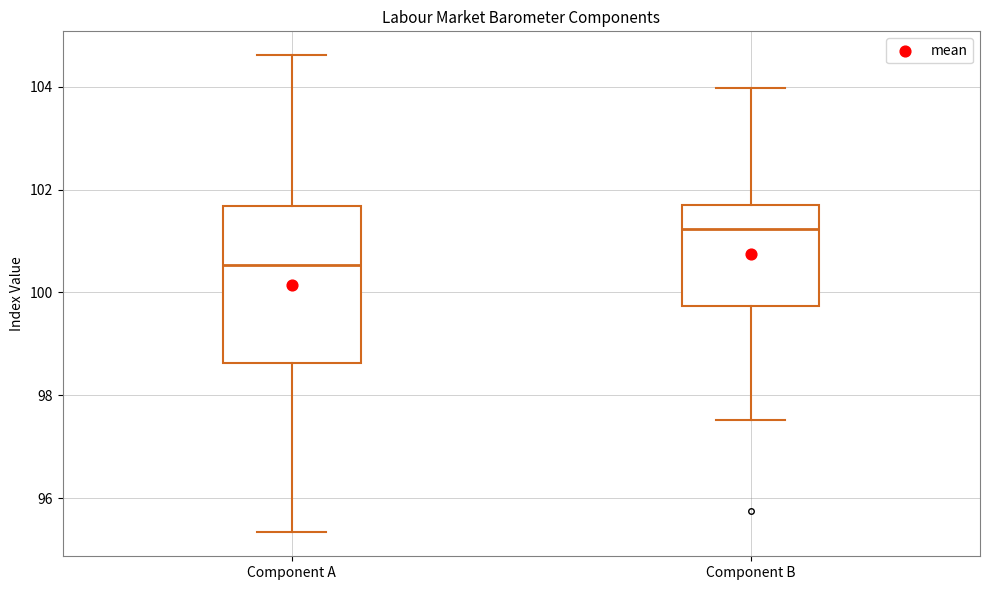

Reading left to right, read every box against the y-axis: the position of its median line, the range the box covers, and the ends of its whiskers. The values are not printed on the chart, so give them approximately, as read against the axis.

Component A: median 100.6, box 98.6 to 101.6, whiskers 95.4 to 104.6
Component B: median 101.2, box 99.8 to 101.8, whiskers 97.6 to 104.0